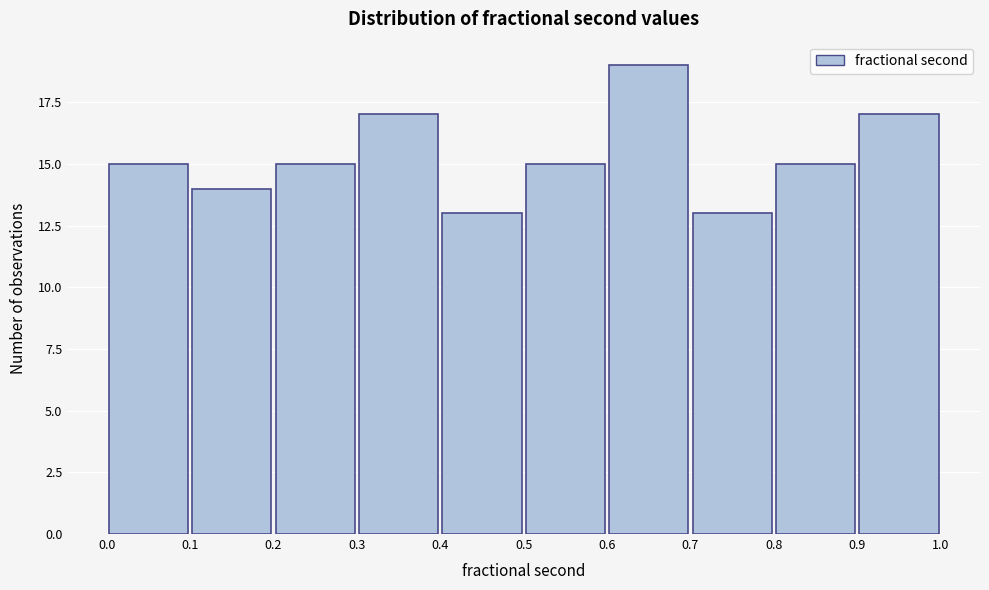

Over which range of the x-axis is the bar tallest?

0.6 to 0.7